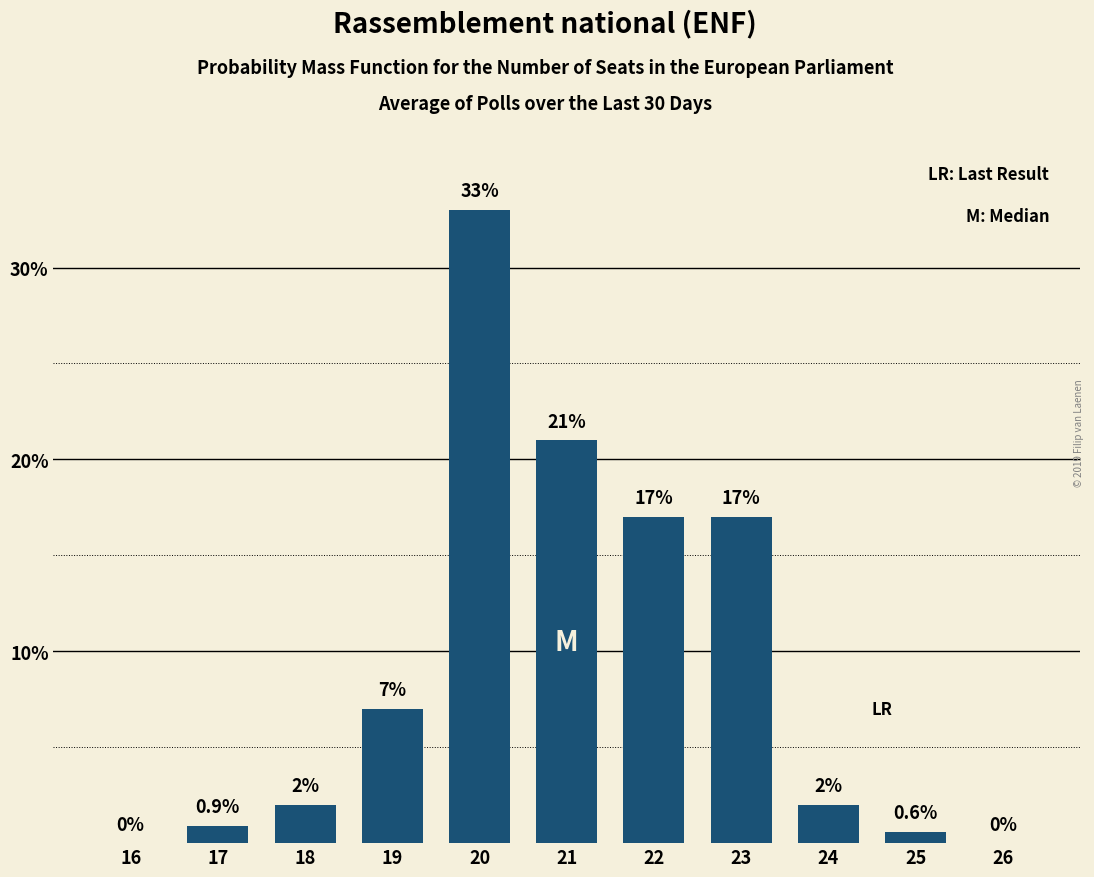

Reading left to right, extract all data points from this chart.

16=0.0	17=0.9	18=2.0	19=7.0	20=33.0	21=21.0	22=17.0	23=17.0	24=2.0	25=0.6	26=0.0